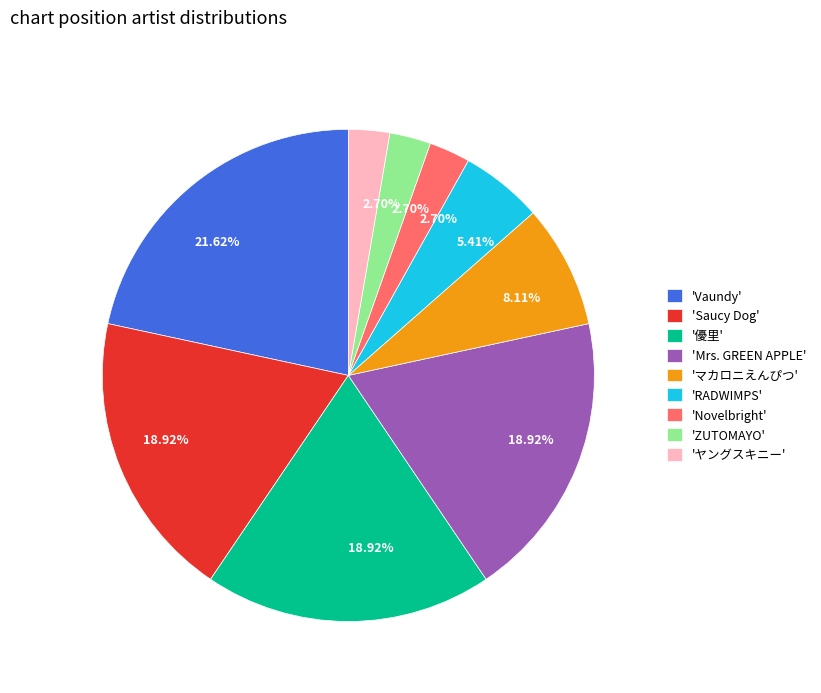

Which slice is the largest?

'Vaundy'